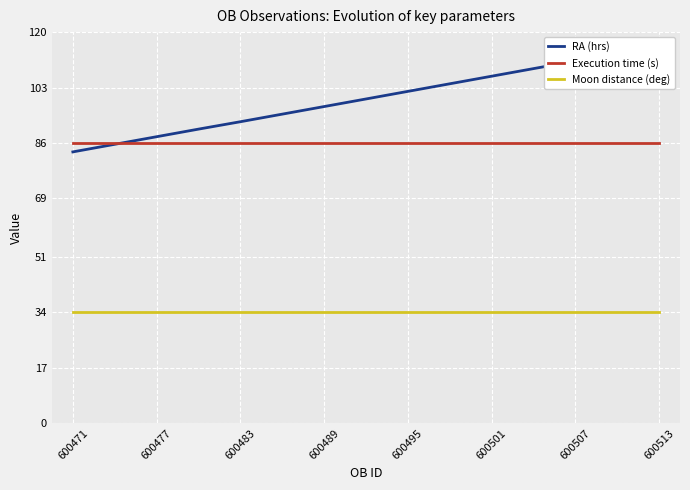

What is the total value across all series at 9?

224.1